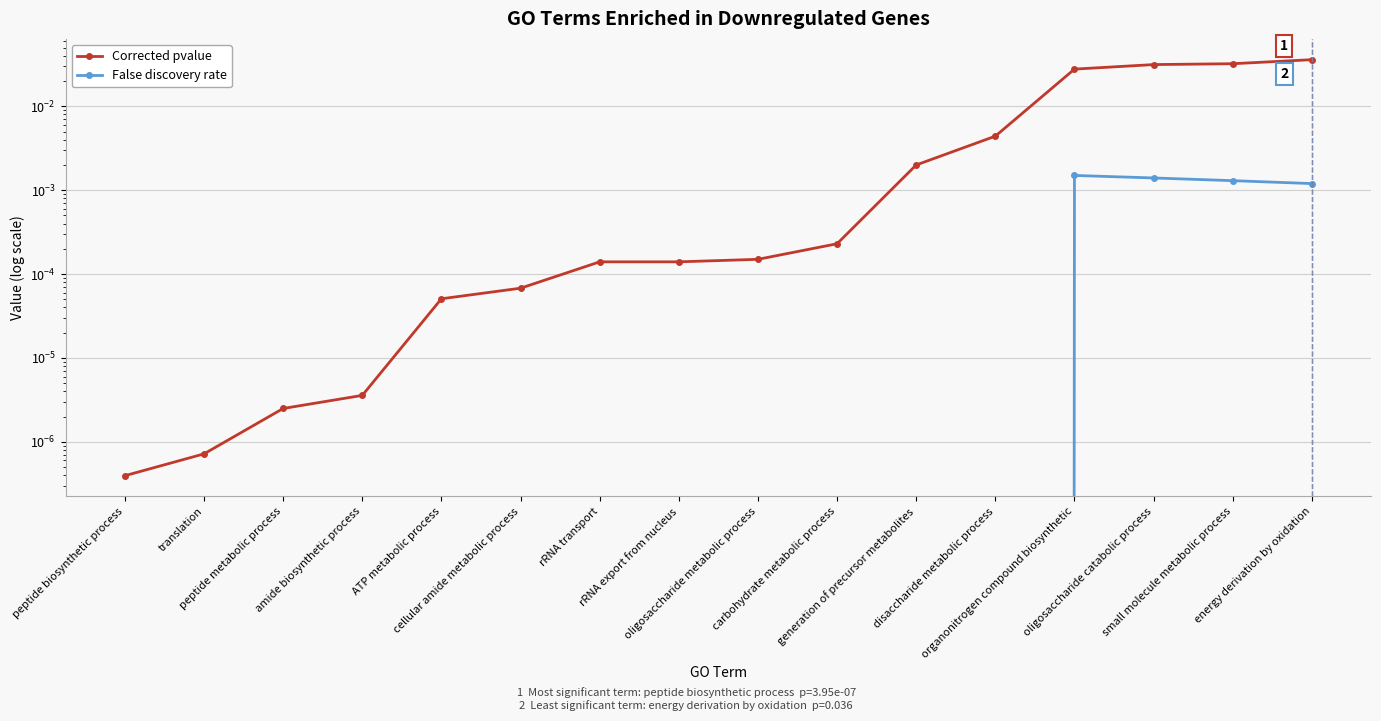

What position from the left is rRNA transport?

7